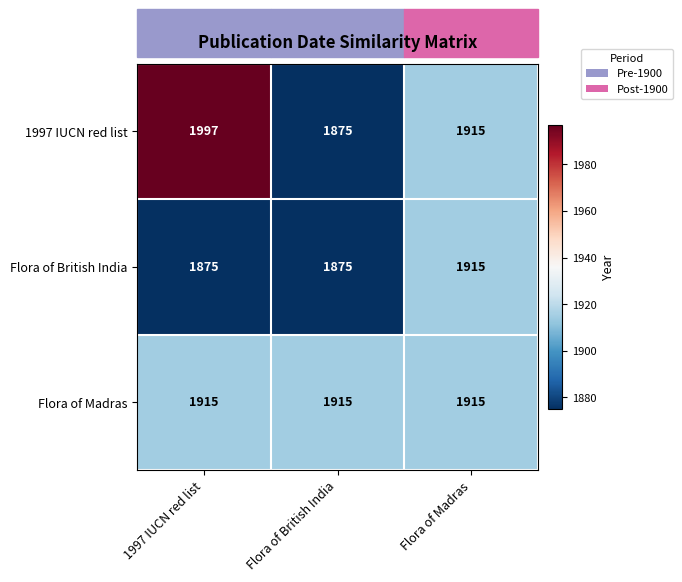

Where is 1997 IUCN red list nearest to the value 1936?

Flora of Madras